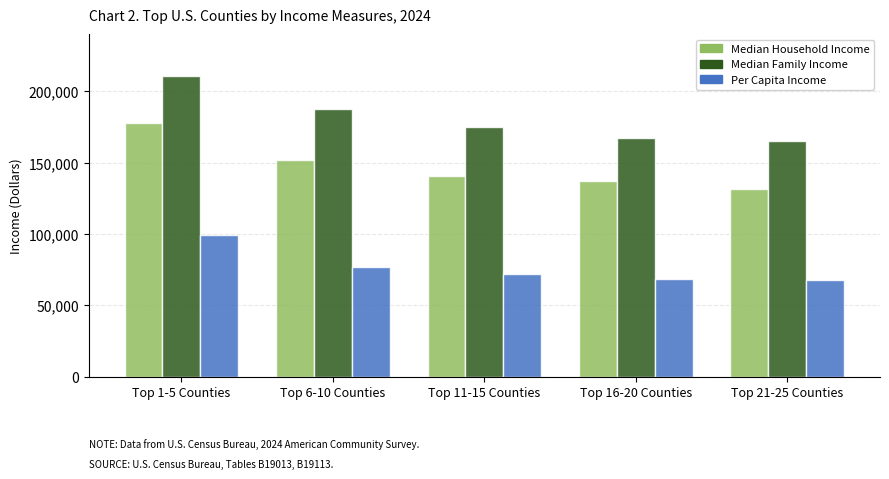

Rank the series by their maximum value, from highest to lowest.

Median Family Income, Median Household Income, Per Capita Income